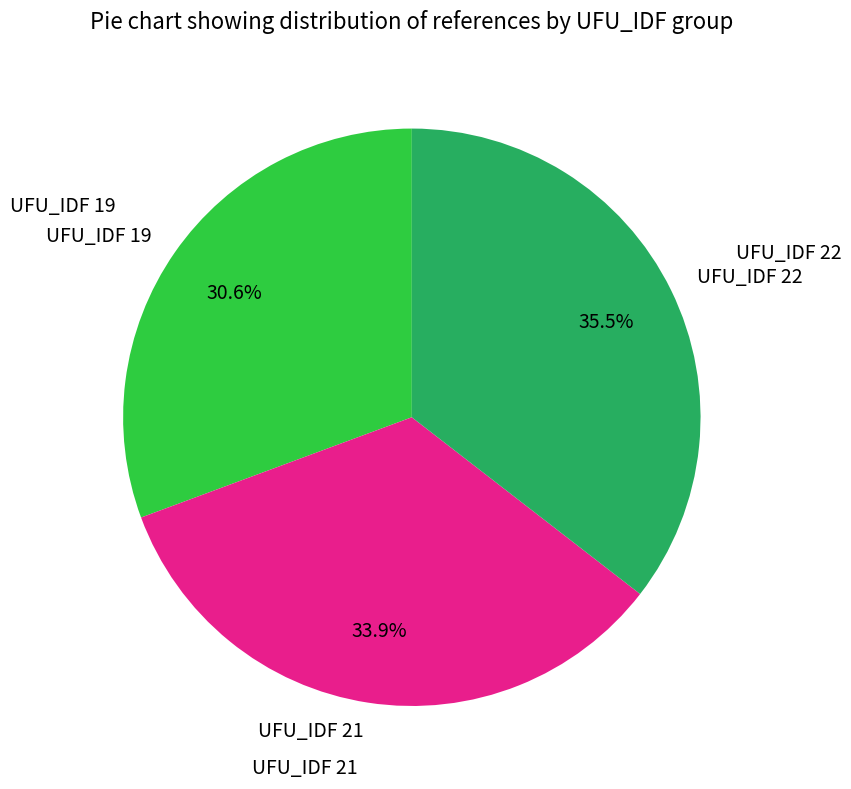

To the nearest percent, what is the difference between the largest and smallest slice percentages?

5%